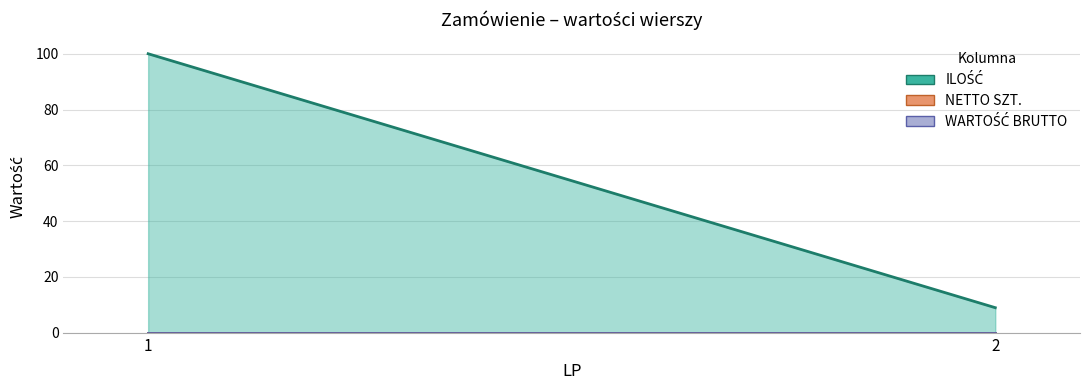

Reading left to right, list all the values displayed in this chart.

ILOŚĆ: 100	9
NETTO SZT.: 0	0
WARTOŚĆ BRUTTO: 0	0